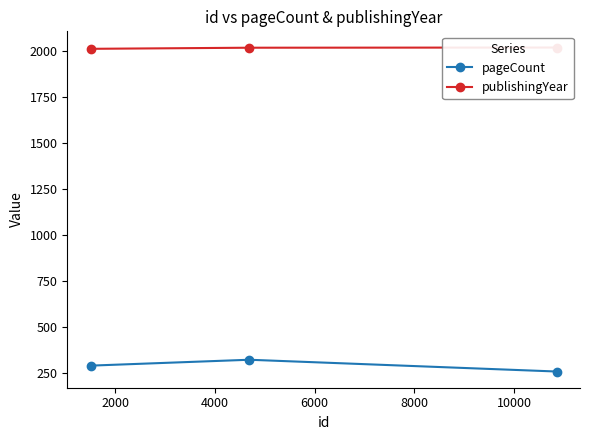

What is the value of the pageCount point at the 2nd from the left?

320